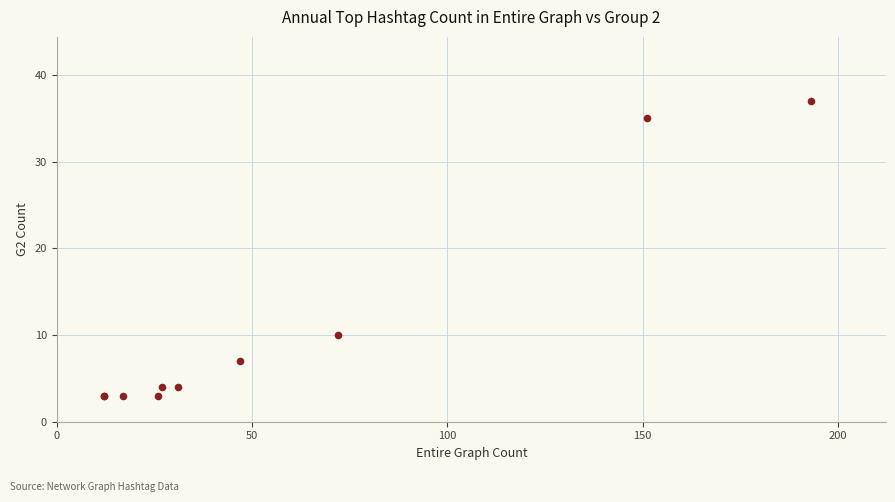

What Y value in the scatter plot is closest to 20?

10